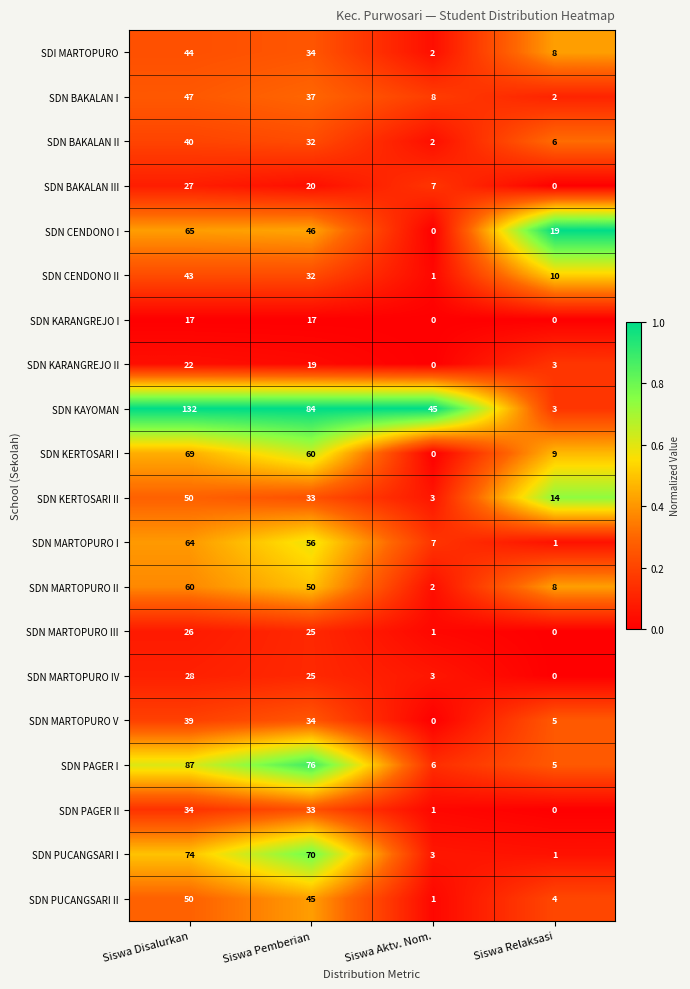

Which series has the largest range (max minus min)?

SDN KAYOMAN